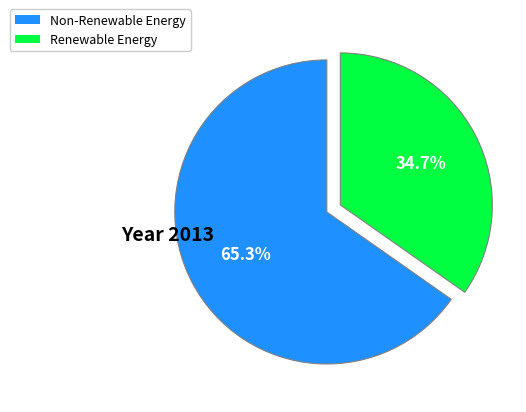

Is there a majority slice in this chart?

Yes